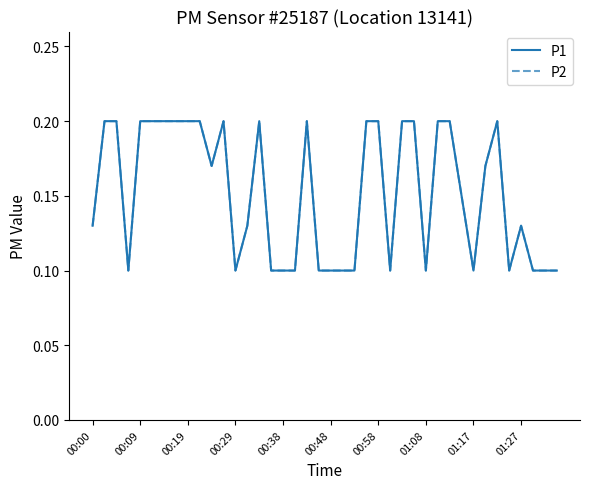

Where is P1 nearest to the value 0?

00:29